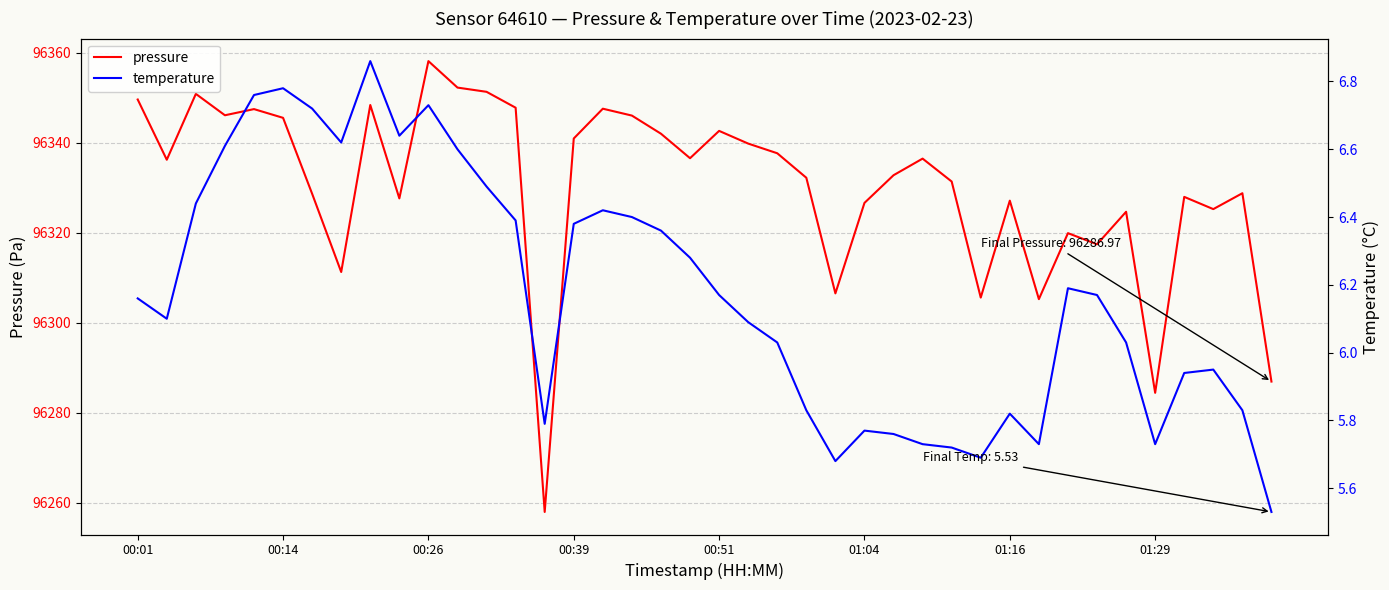

Which series has the widest spread of values?

pressure